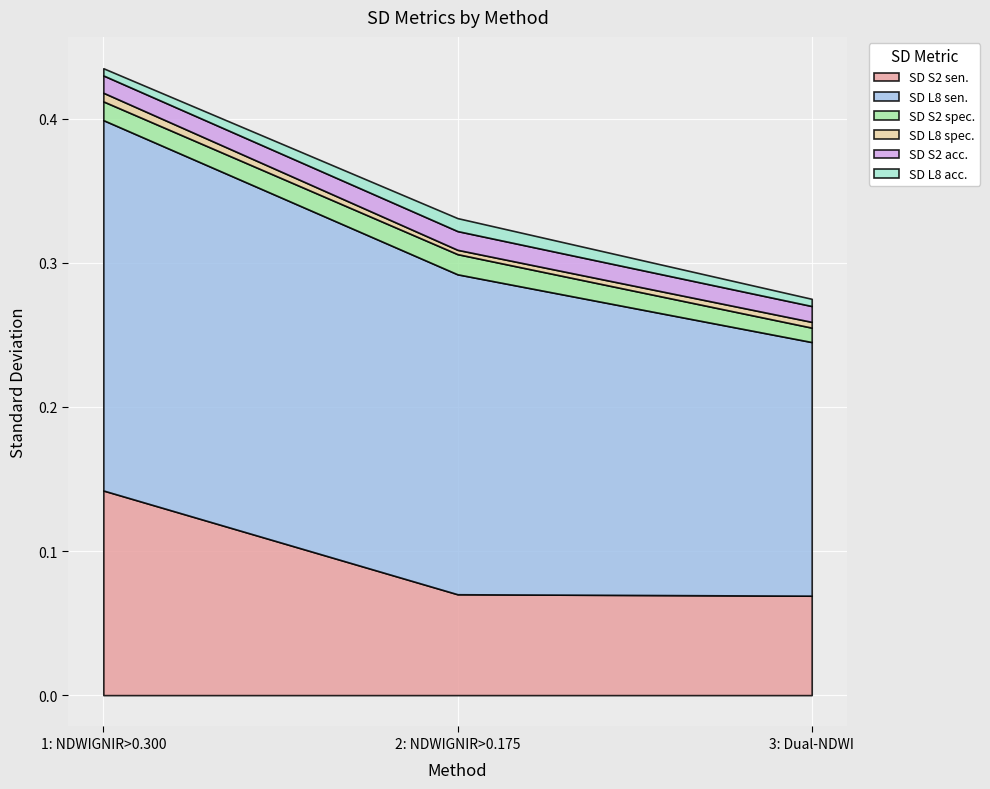

What is the sum of all SD S2 sen. values?

0.3